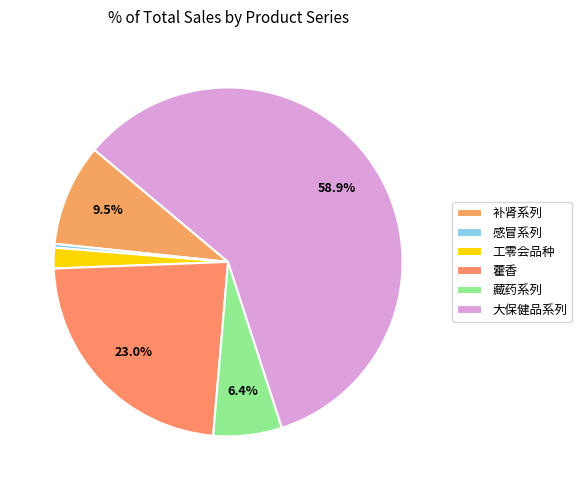

How many slices are in this pie chart?

6